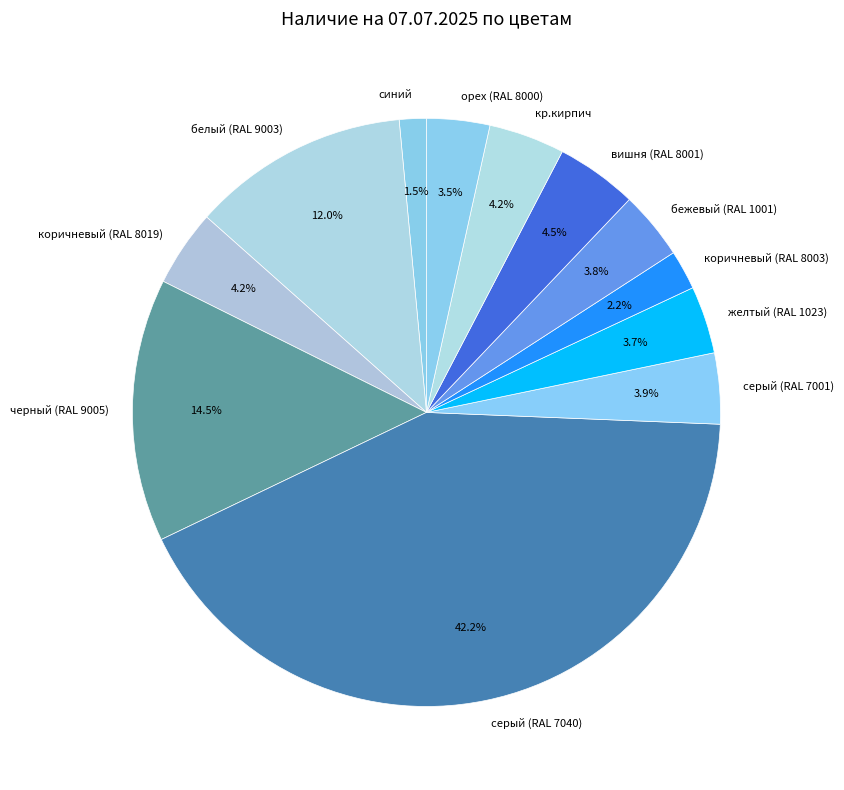

Which category has the biggest portion of the pie?

серый (RAL 7040)